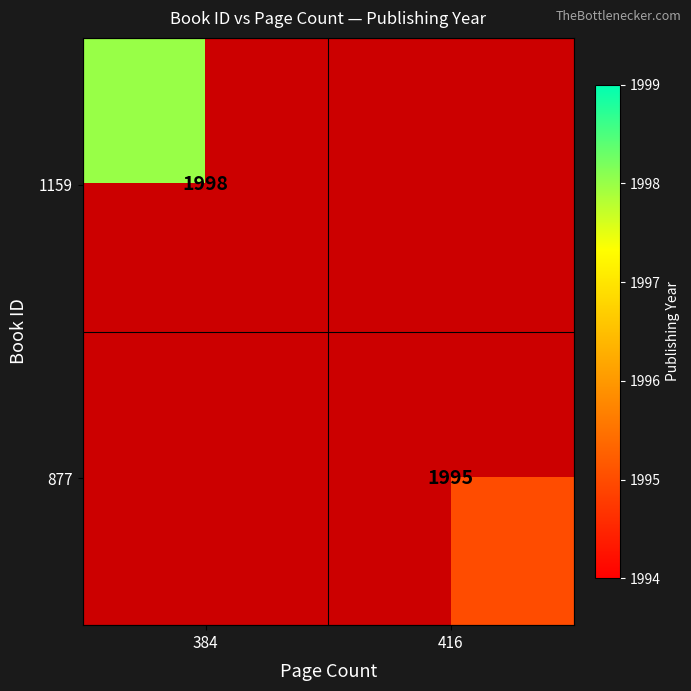

The 877 series shows 3375 at 416. True or false?

False